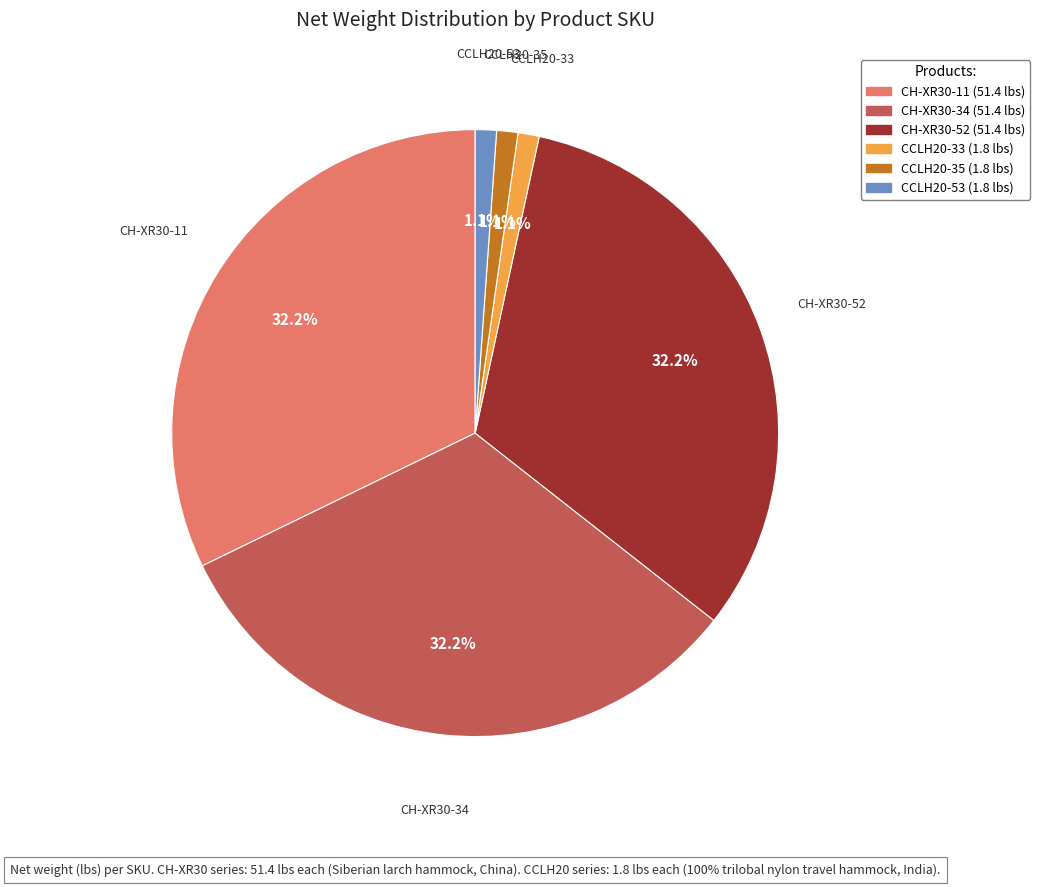

Is CCLH20-53 the majority of the pie?

No